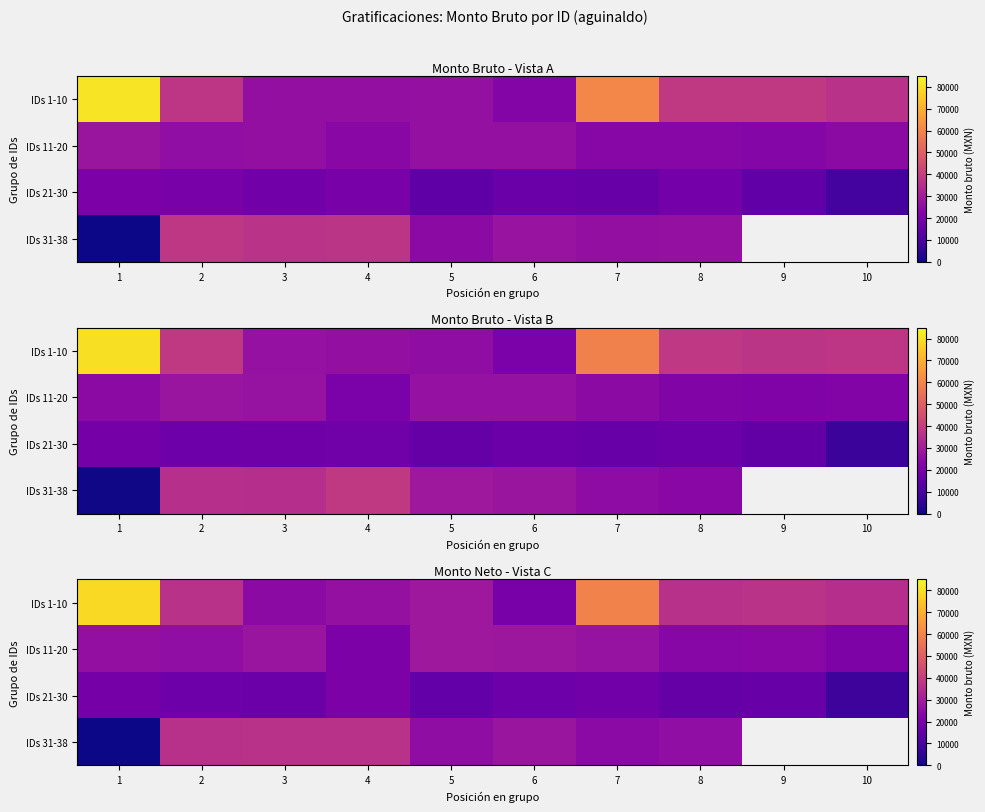

The value of row_3 at 8 is 33656.8. True or false?

False